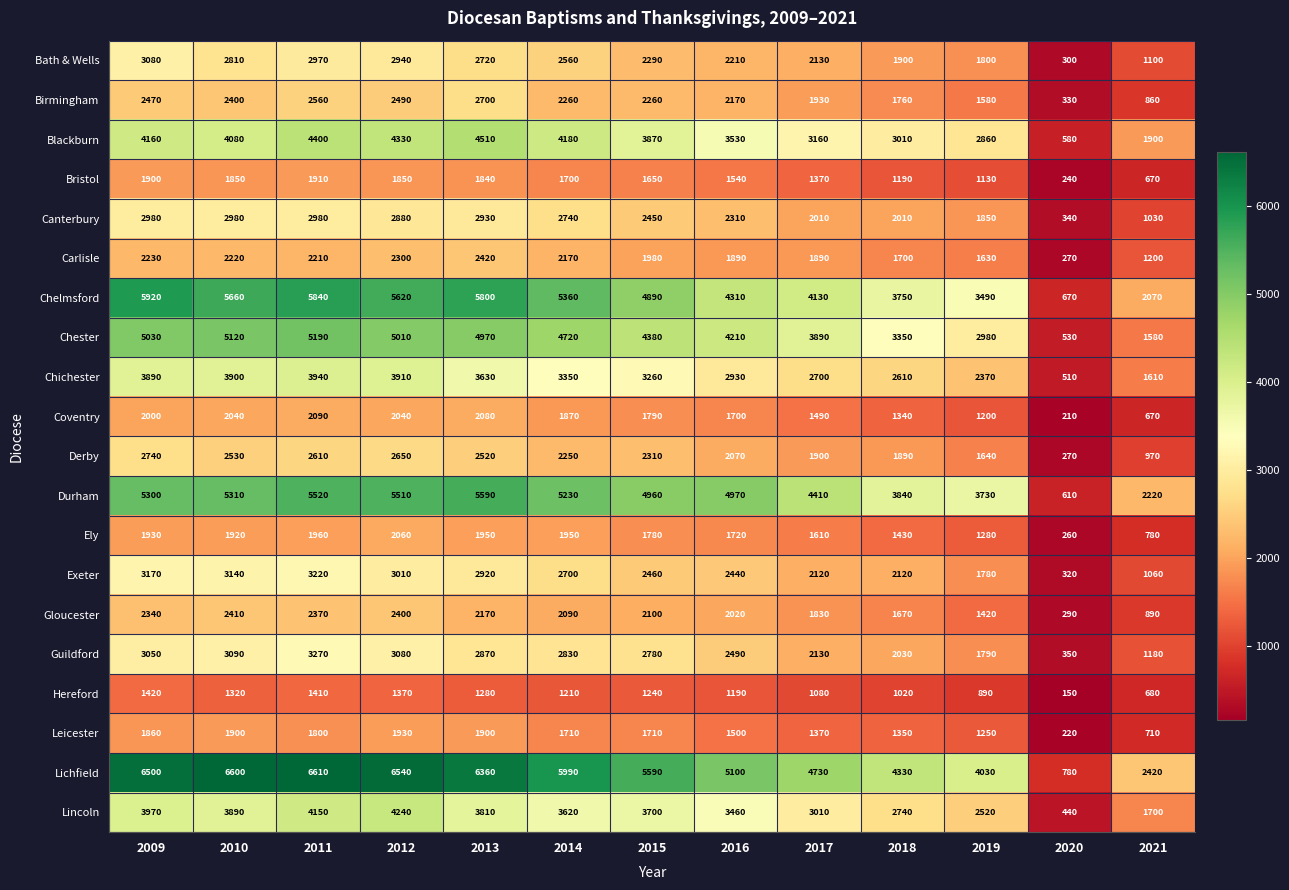

True or false: Chelmsford has a value of 4130 at 2017.

True